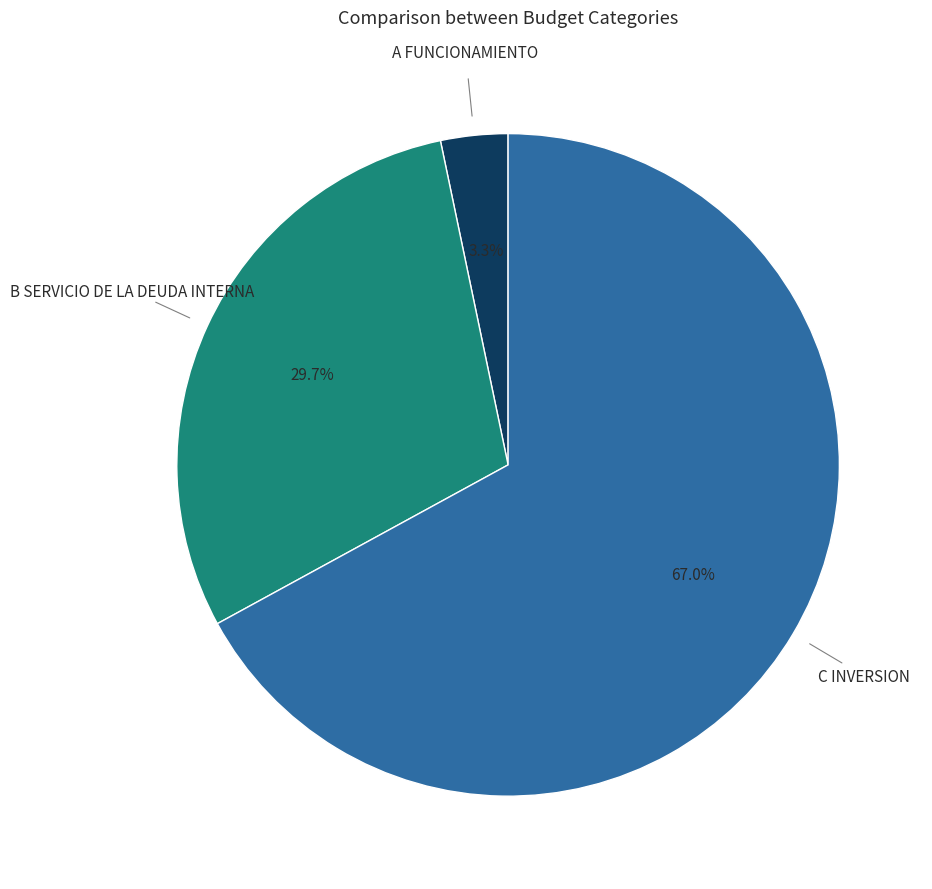

Does any single category account for the majority?

Yes